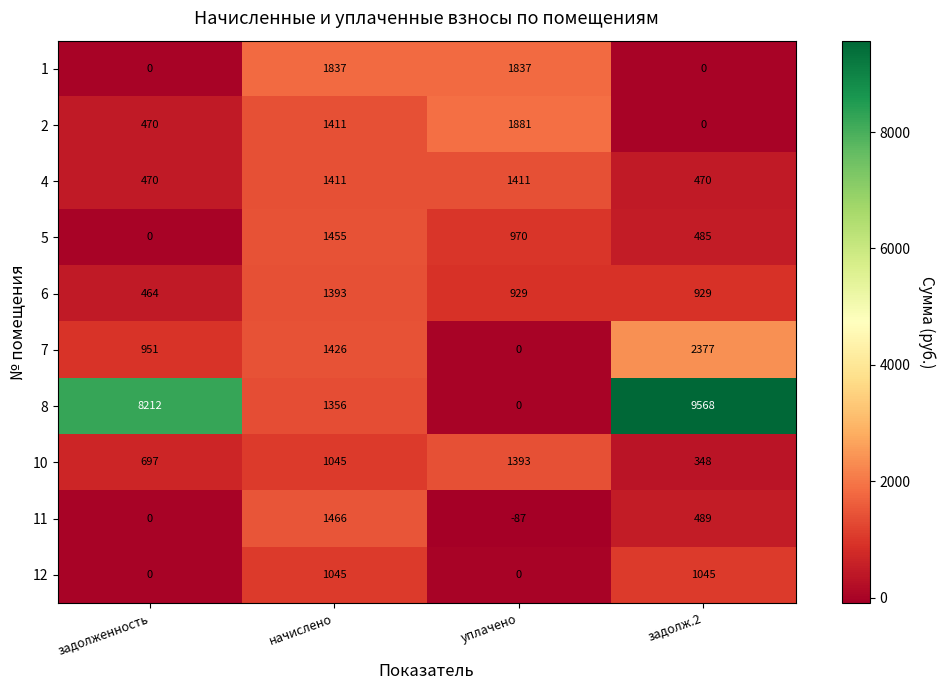

Which category has the lowest value across all series?

уплачено